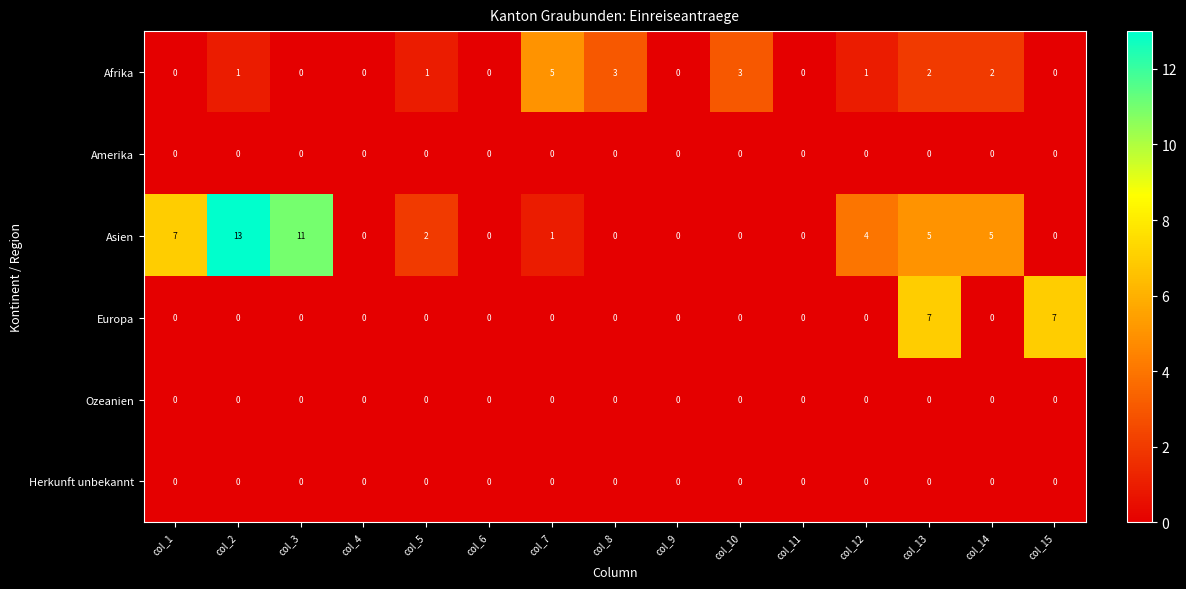

Which series changed the most between col_6 and col_10?

Afrika